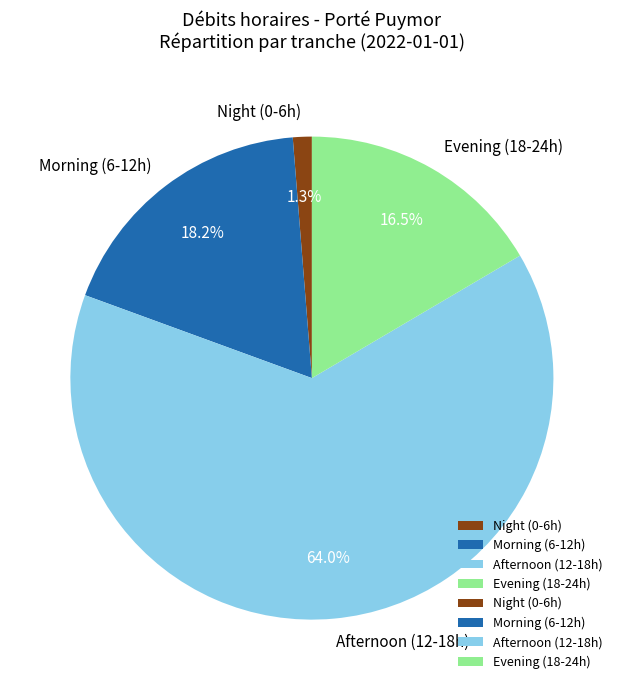

Count the number of slices in the pie.

4